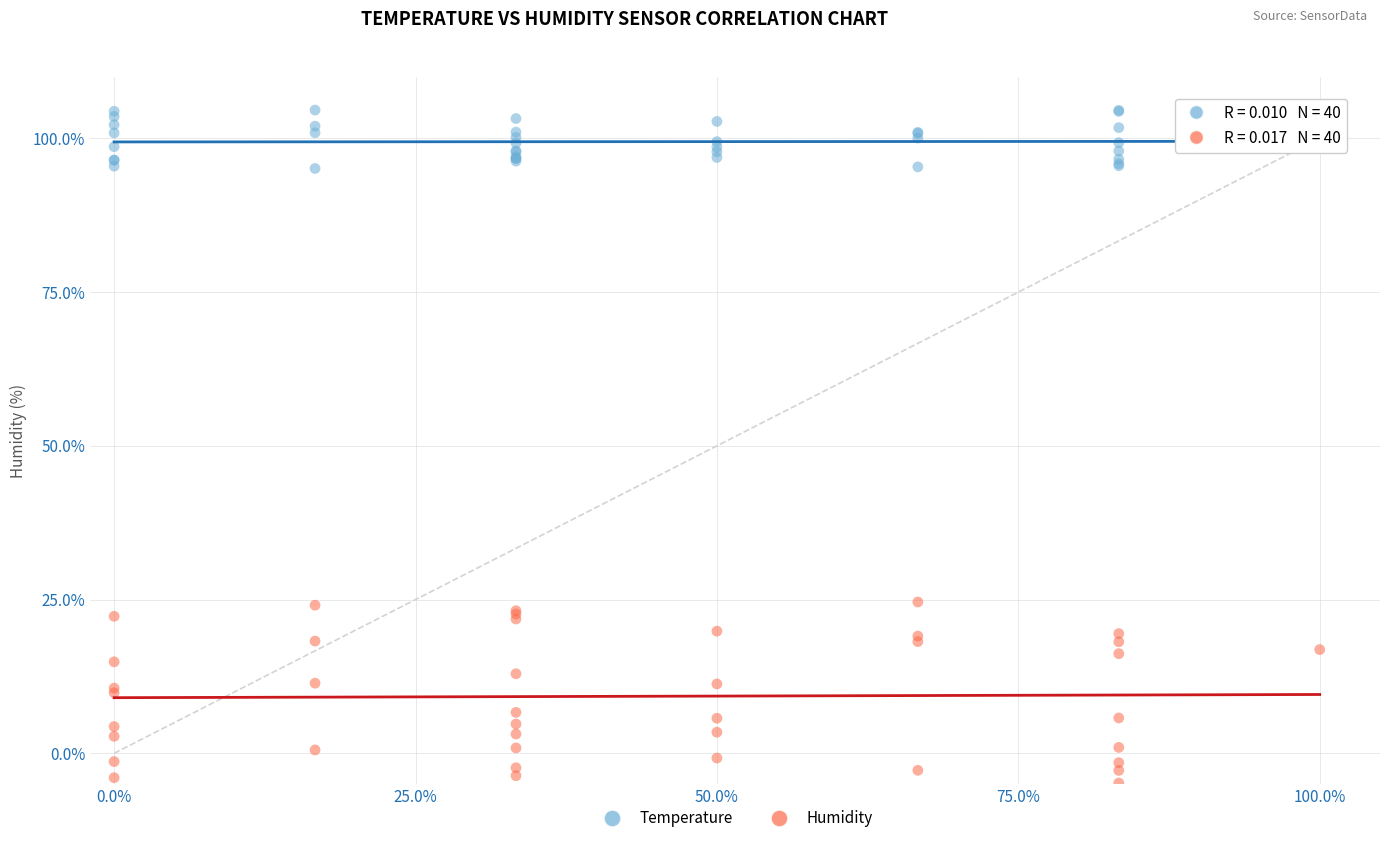

What is the X range (max minus min) for the scatter plot?

100.0